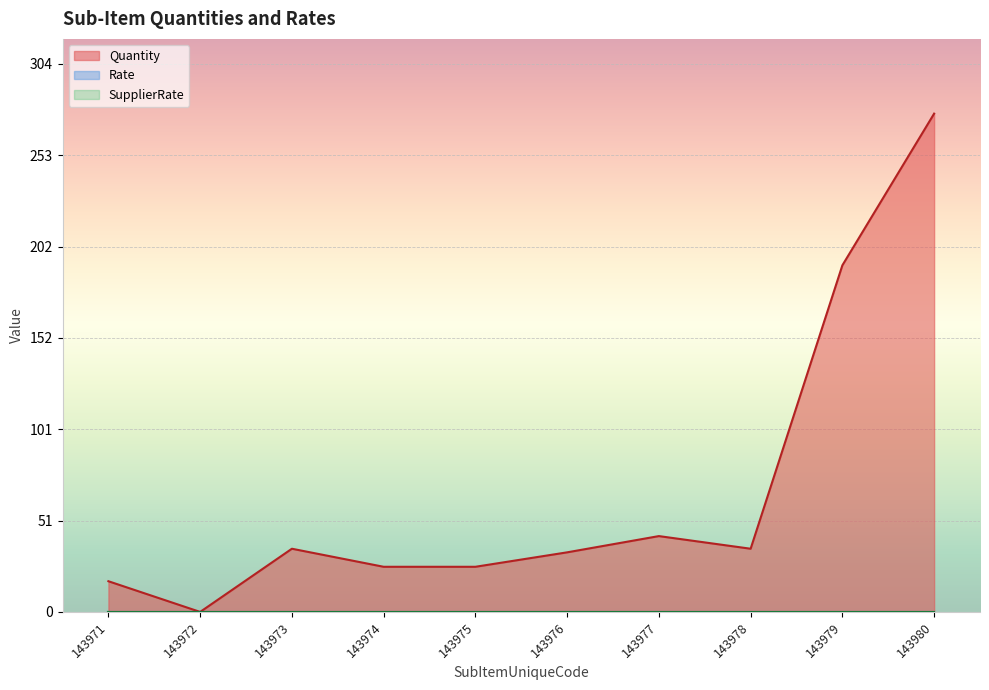

At which category does the chart reach its peak across all series?

143980